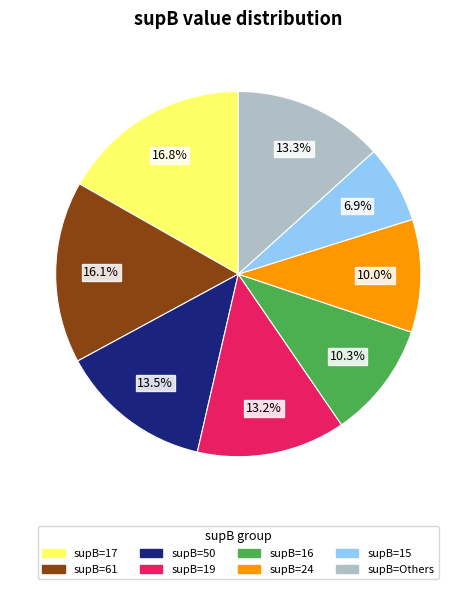

Does supB=24 account for over 50% of the chart?

No